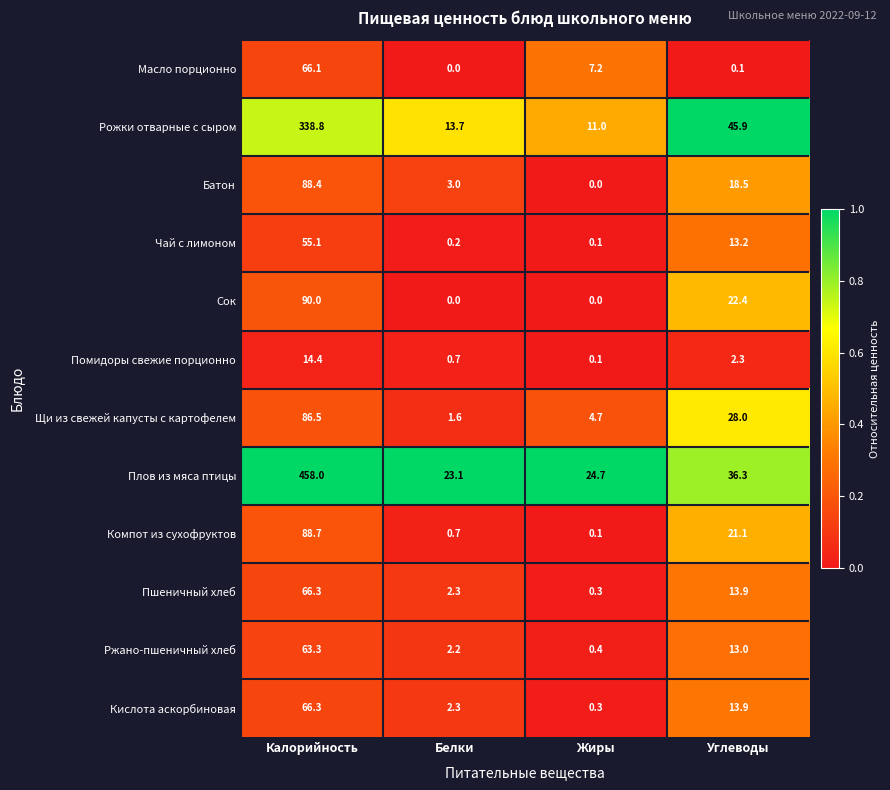

True or false: Помидоры свежие порционно has a value of 22.3 at Калорийность.

False